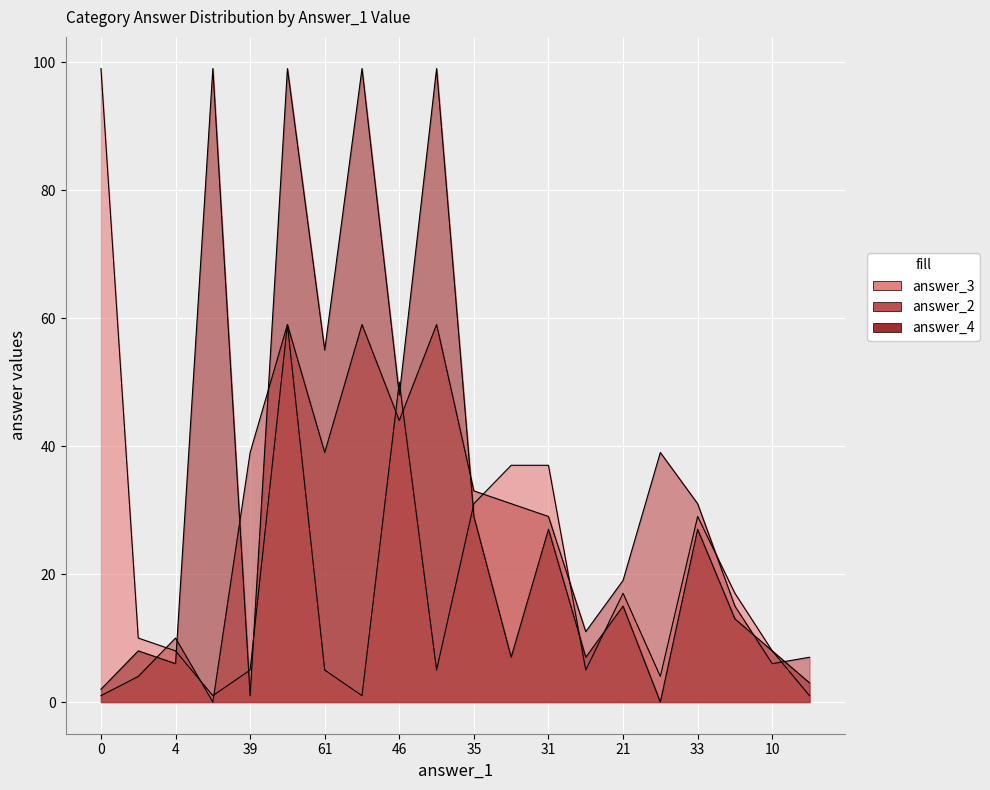

Does the chart display data point markers on the line(s)?

No